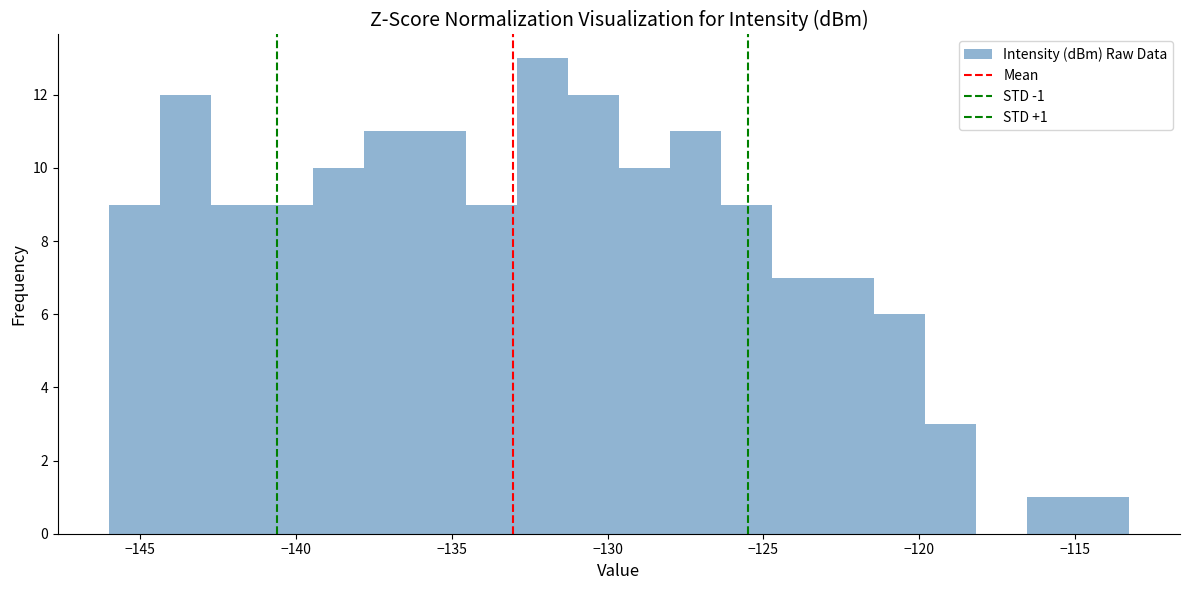

Around what value on the x-axis is the tallest bar? Give the approximate position of its centre, as read against the axis.

-132.0